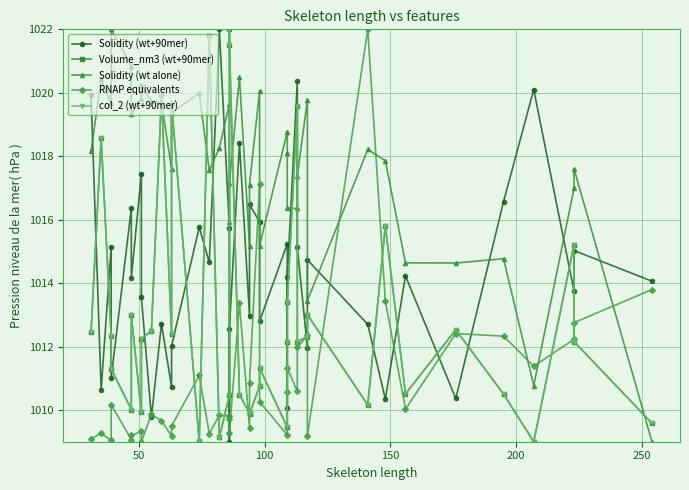

How many interior local valleys does the Solidity (wt alone) series have?

11